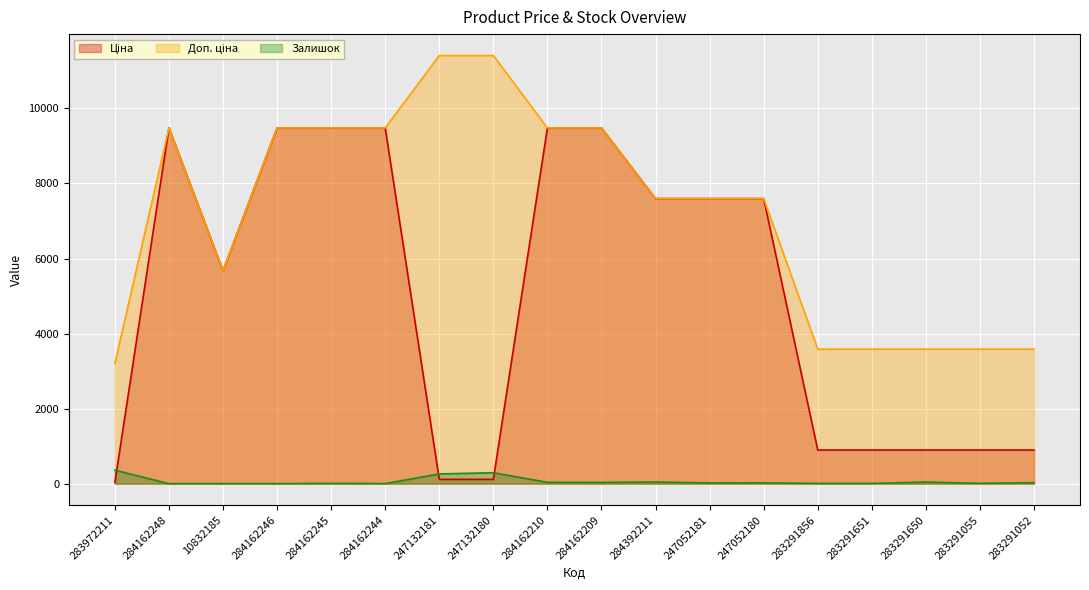

What is the value of the Залишок point at the 6th from the left?

2.0